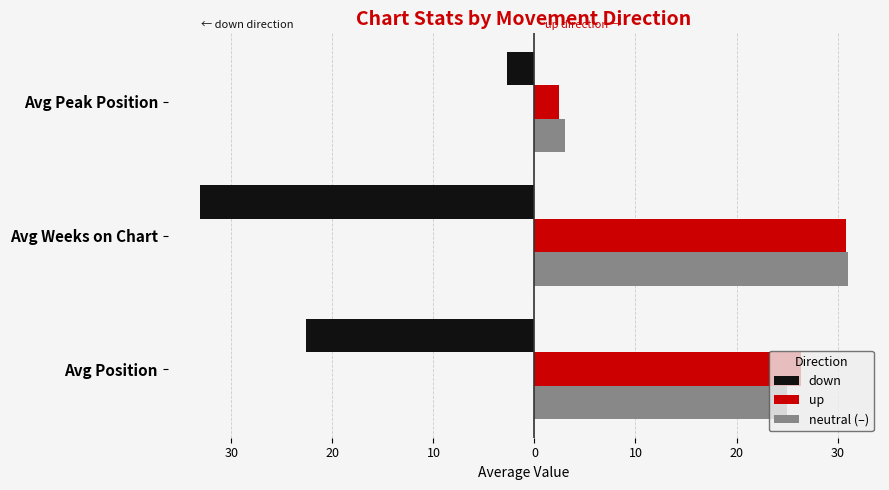

Which series has the largest total across all categories?

up